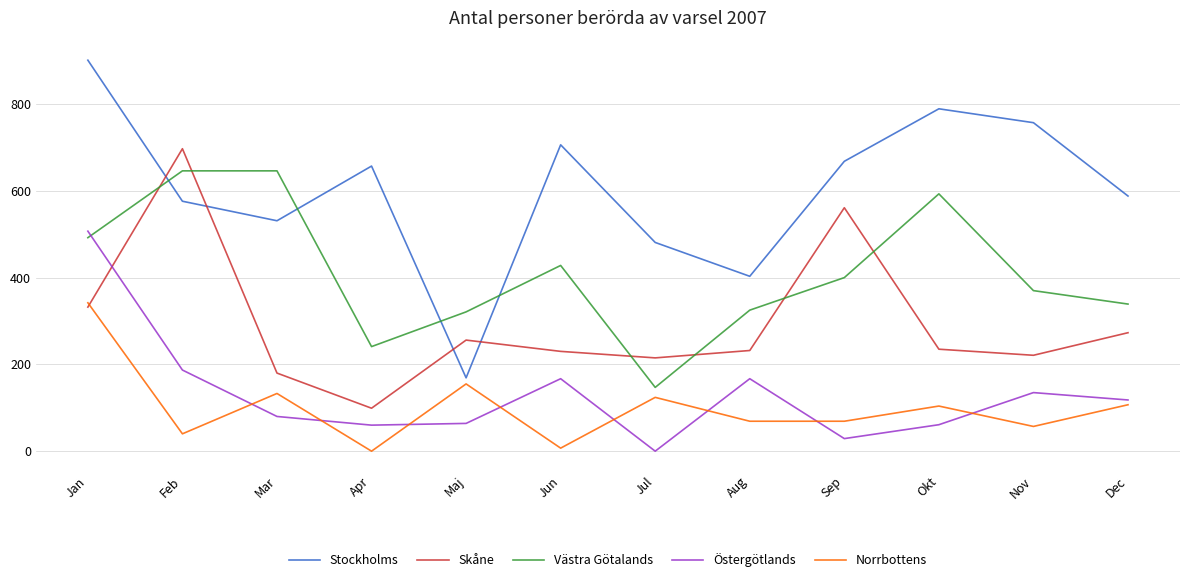

After their last crossing, which series has the higher values: Stockholms or Västra Götalands?

Stockholms